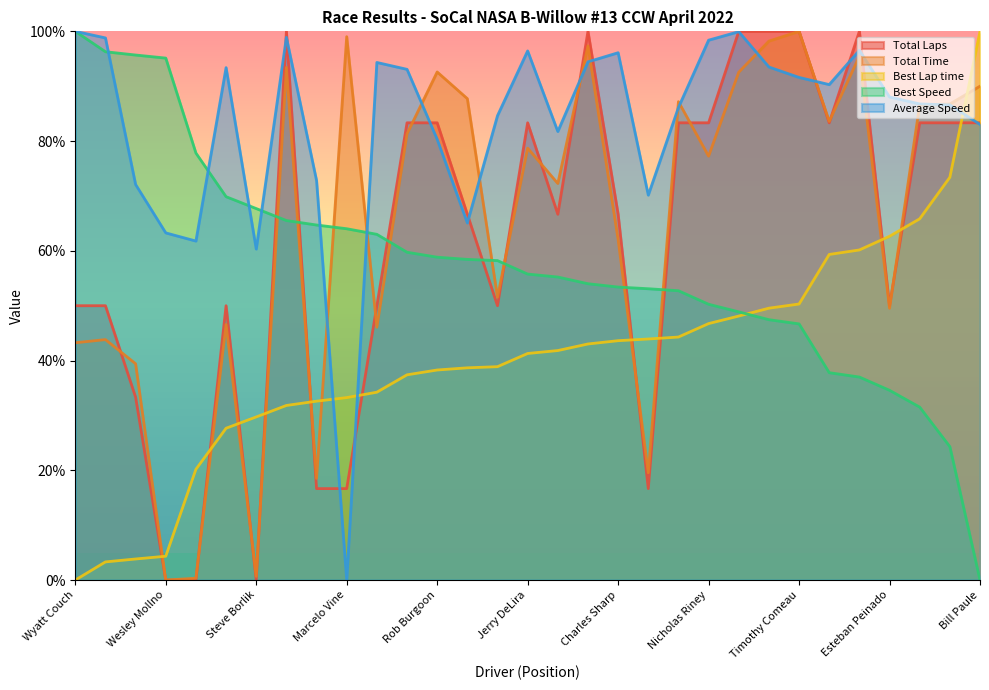

Between which two adjacent categories do Total Time and Average Speed first intersect?

Kalem Fletcher and Marcelo Vine